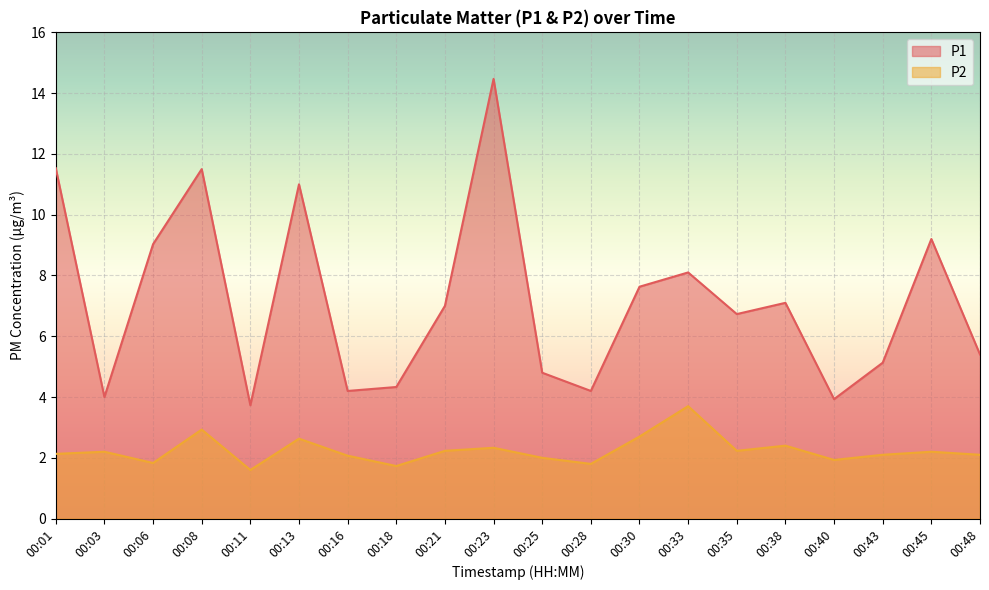

At which category does P1 reach its first local valley?

00:03